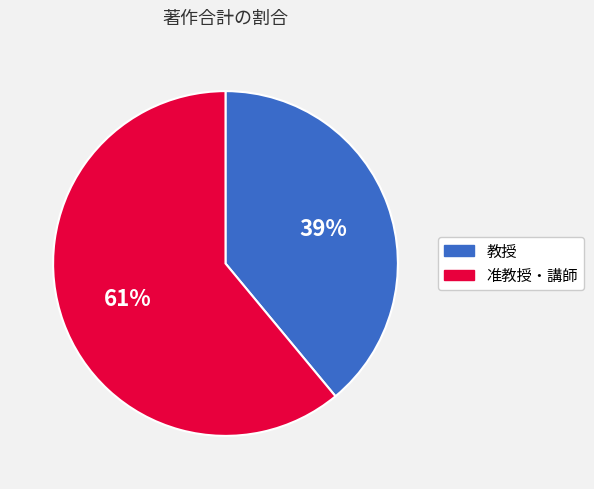

What percentage is the 教授 slice, to the nearest percent?

39%